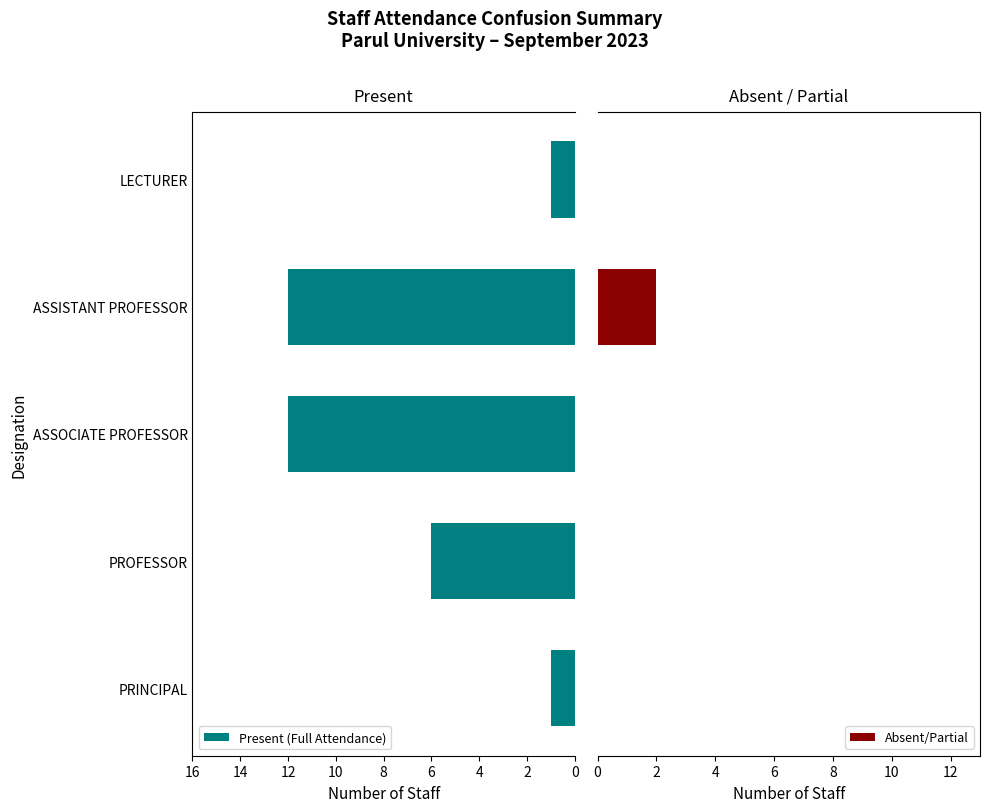

The value of Present (Full Attendance) at PROFESSOR is 2. True or false?

False